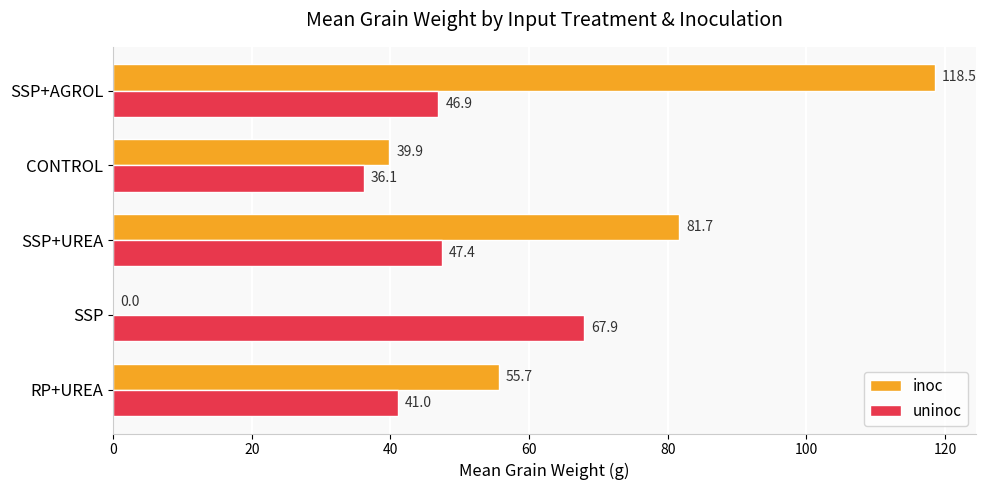

The value of uninoc at CONTROL is 7.6. True or false?

False